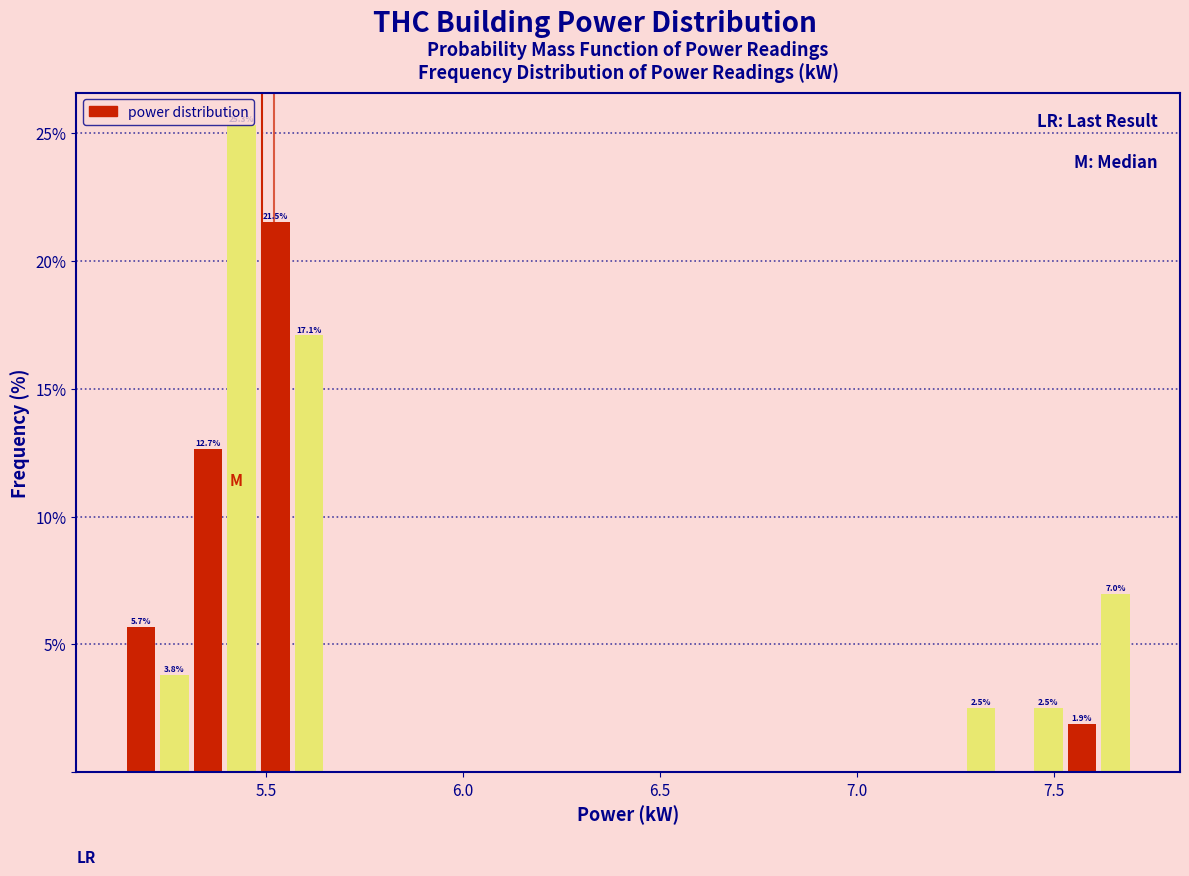

Around what value on the x-axis is the tallest bar? Give the approximate position of its centre, as read against the axis.

5.45